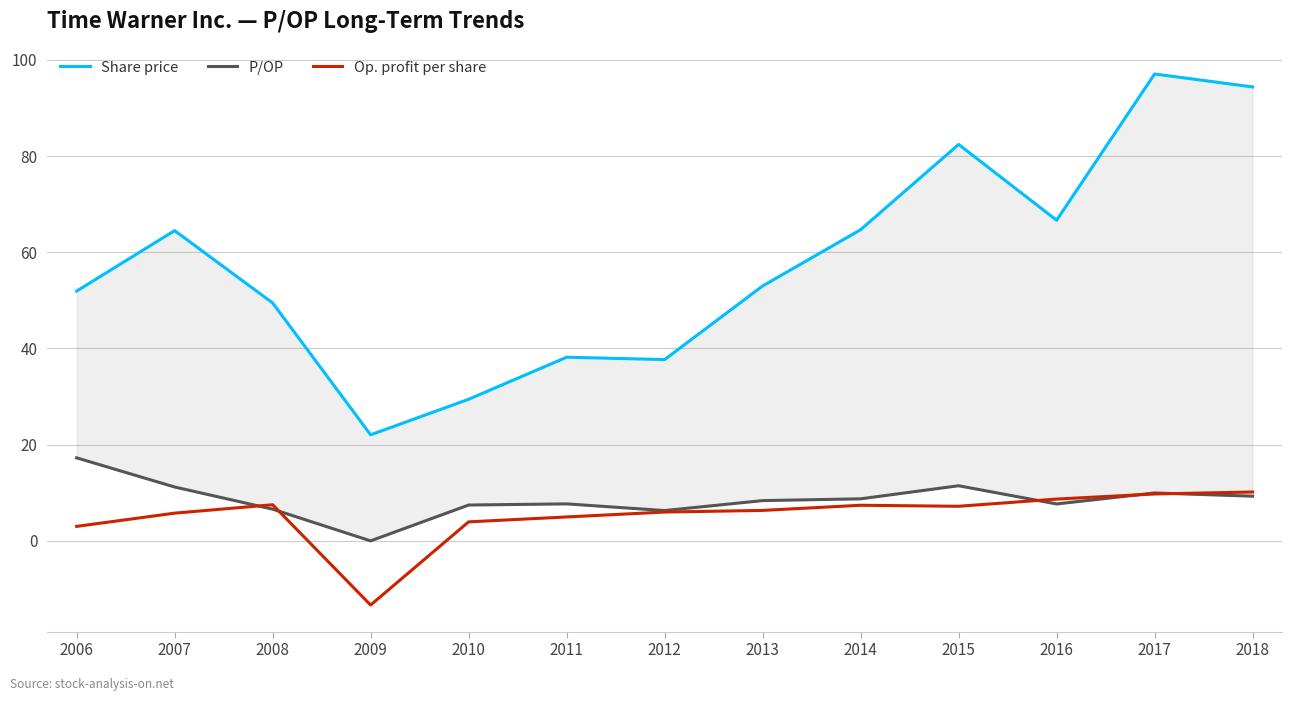

True or false: Share price has more than 1 points higher than both neighbors.

True